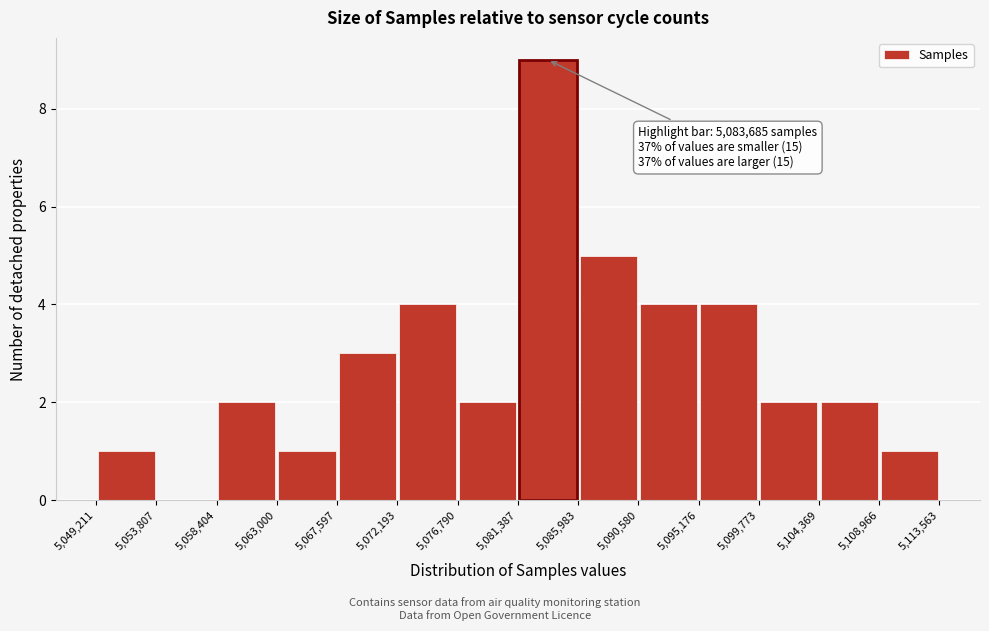

Which range on the x-axis has the tallest bar?

5,081,387 to 5,085,983